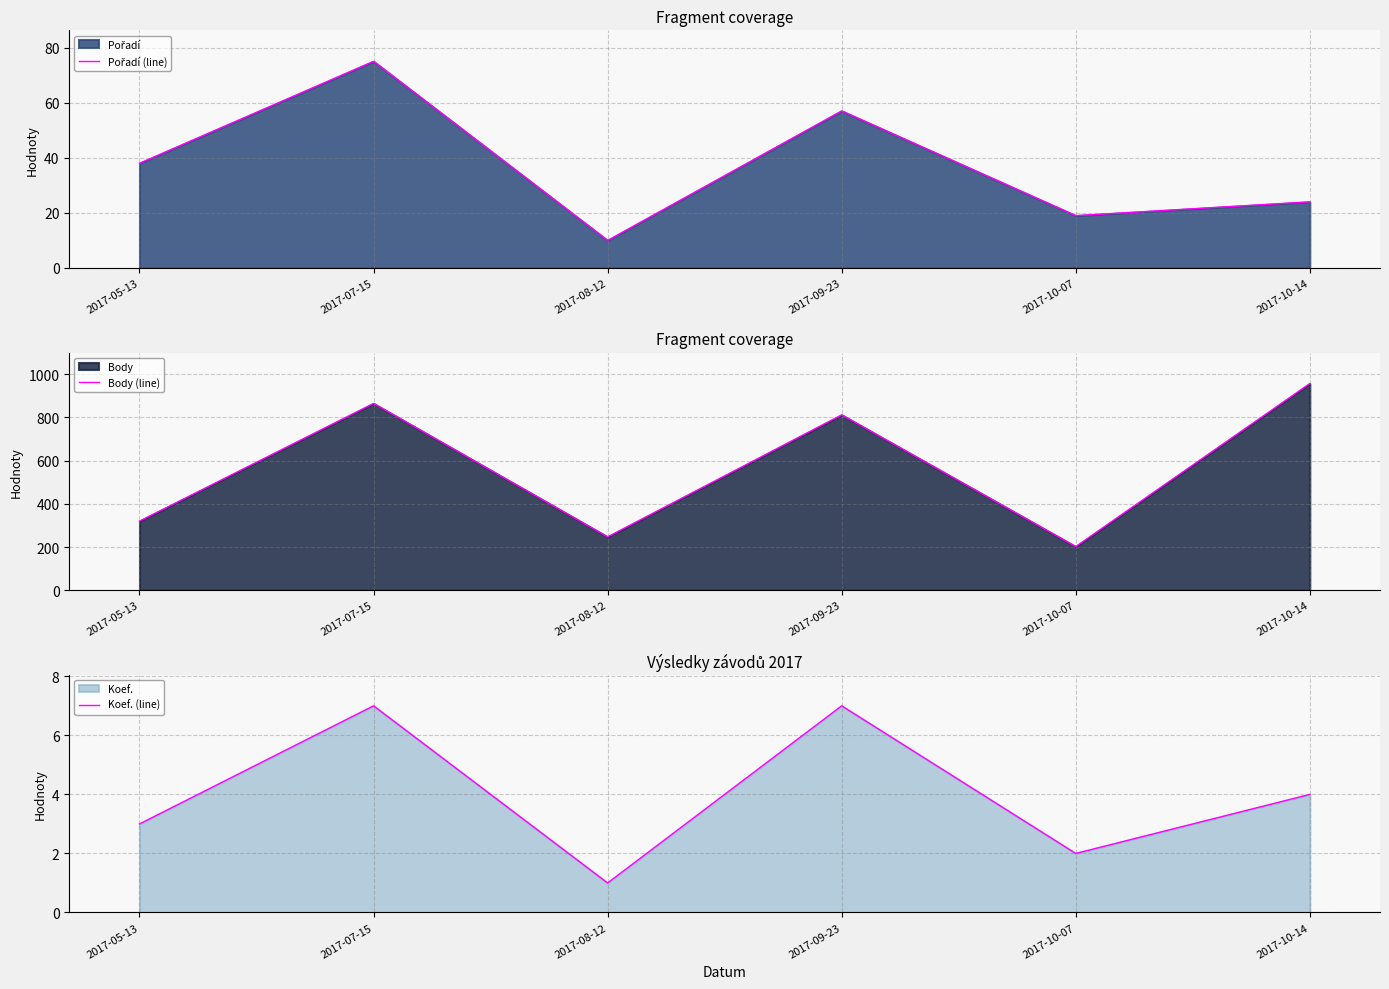

In Pořadí (line), how many points are higher than both neighbors (excluding endpoints)?

2